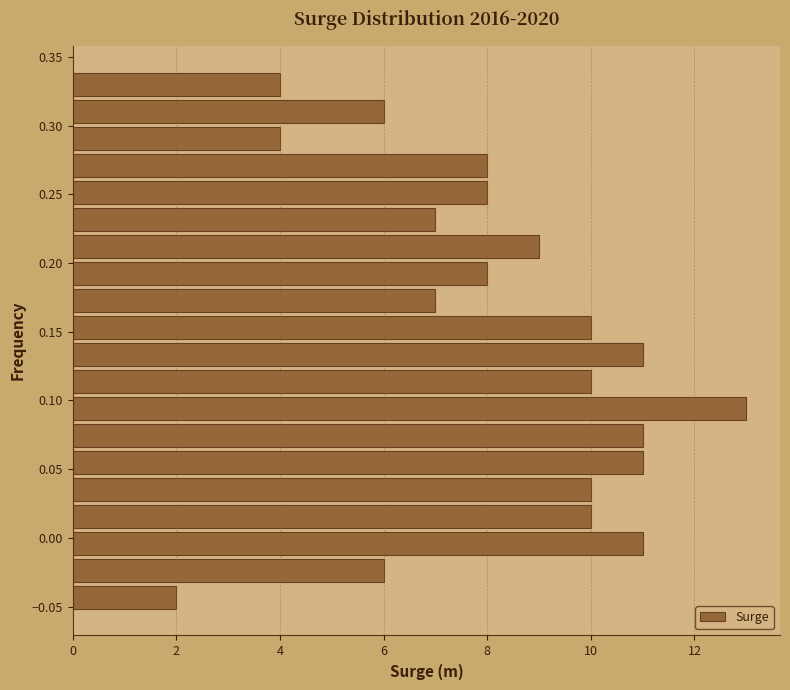

Read against the y-axis, roughly where is the centre of the longest bar?

0.095